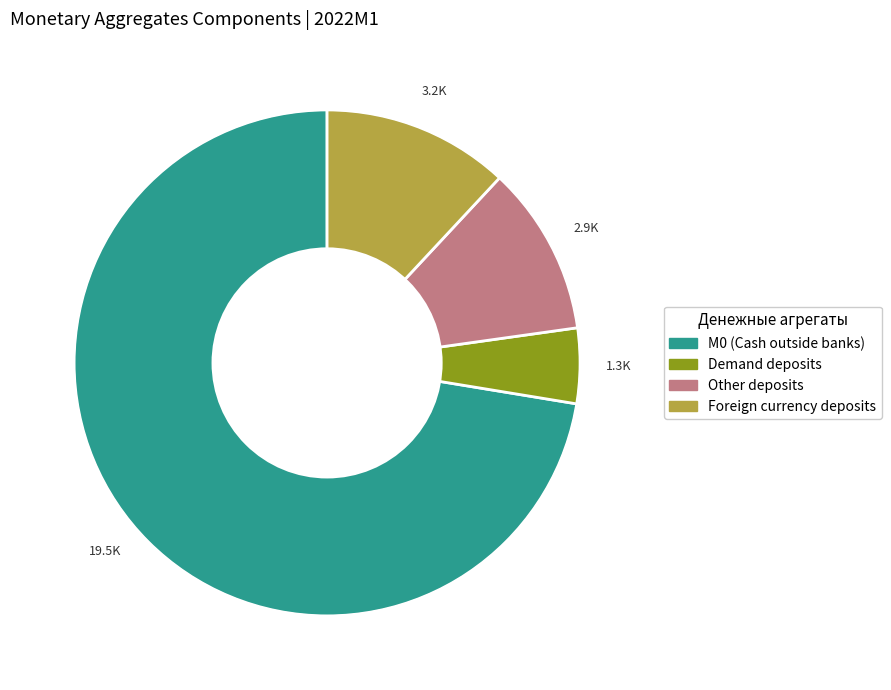

Is there any slice that represents more than half of the pie?

Yes